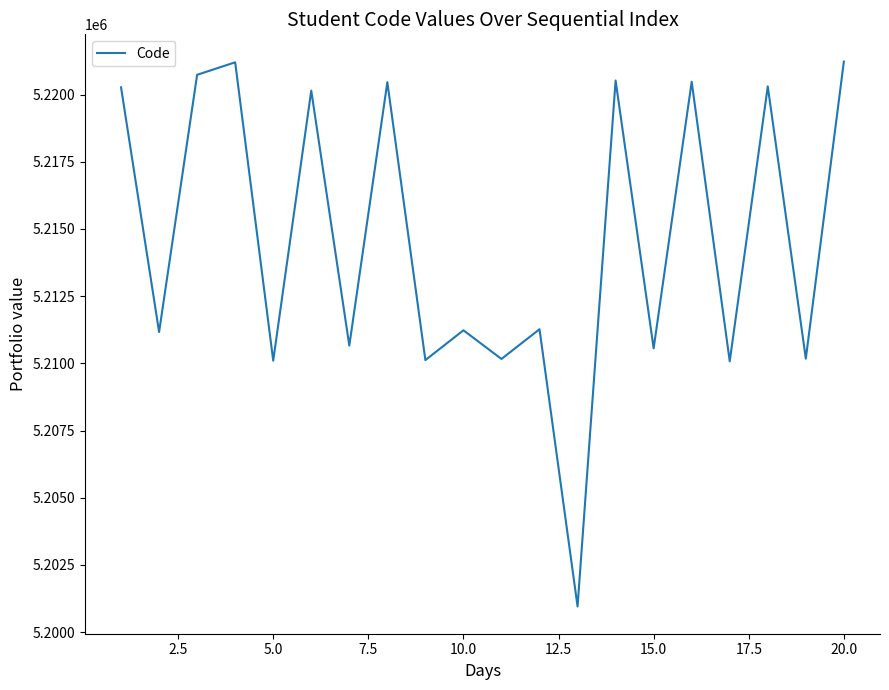

What is the smallest value displayed?

5200957